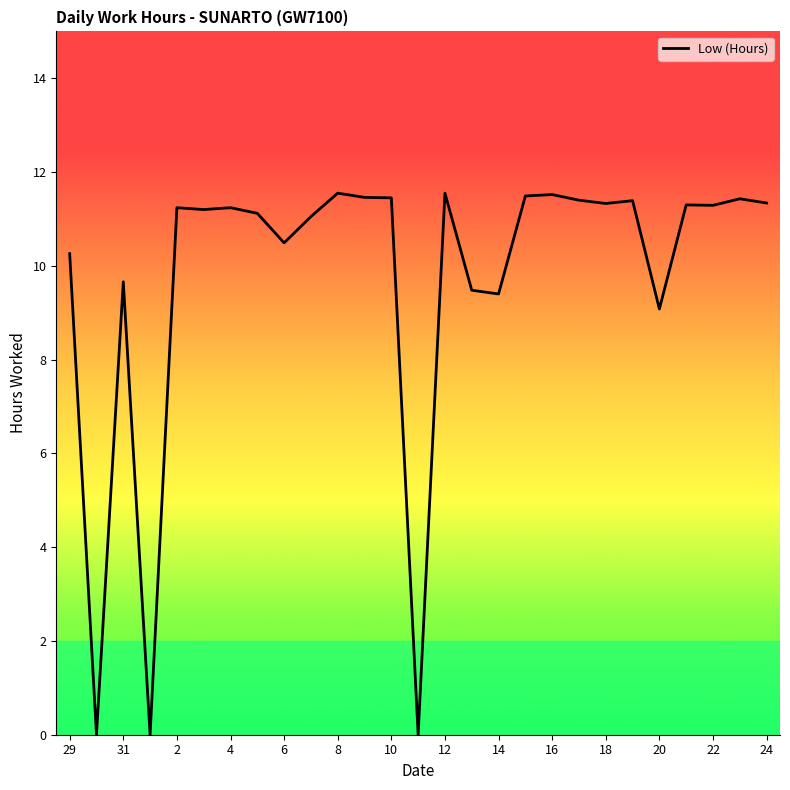

What is the greatest value displayed?

11.6